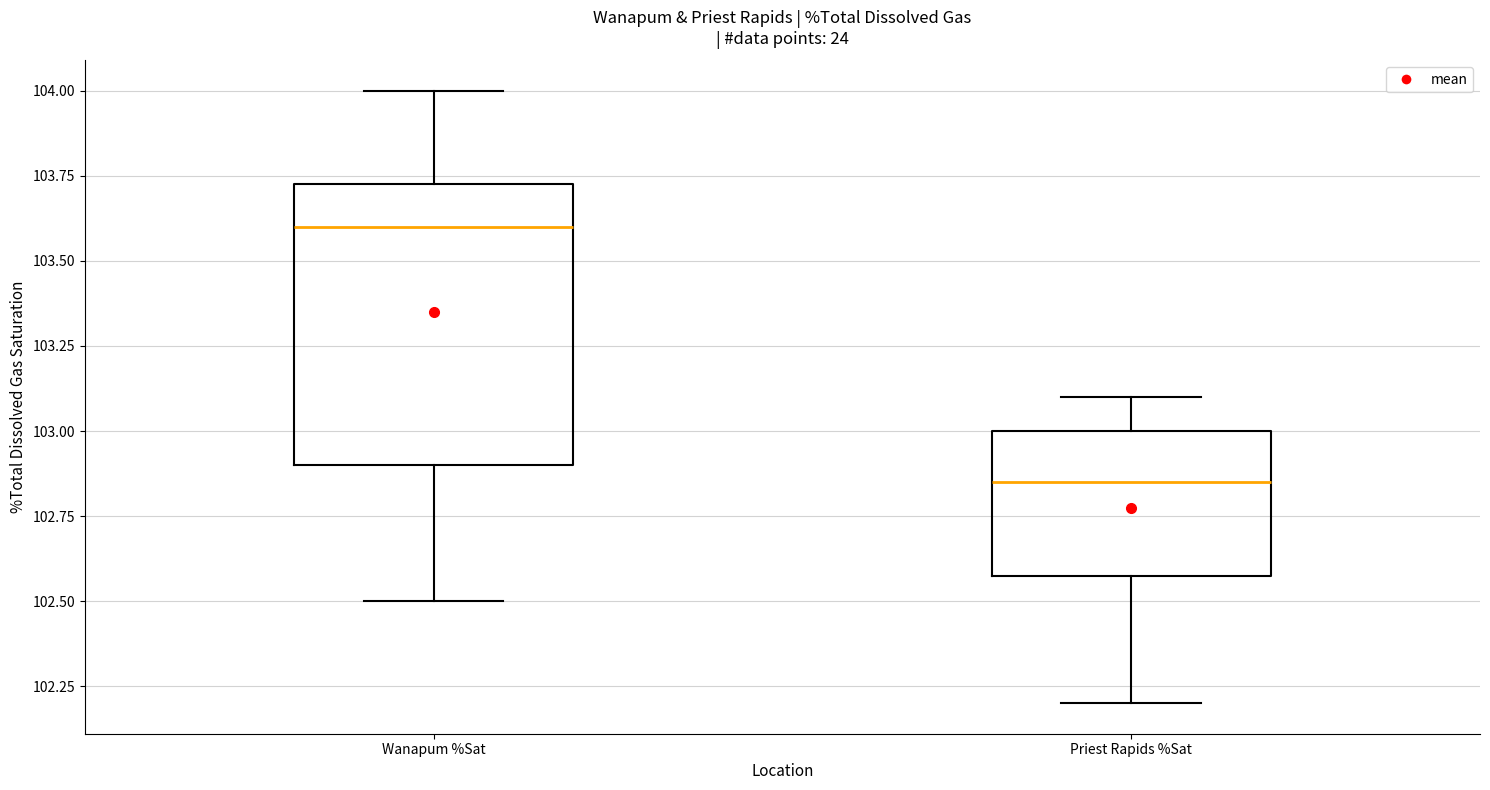

Where is the lower edge of the box for Priest Rapids %Sat on the y-axis? The values are not printed on the chart, so give them approximately, as read against the axis.

102.60